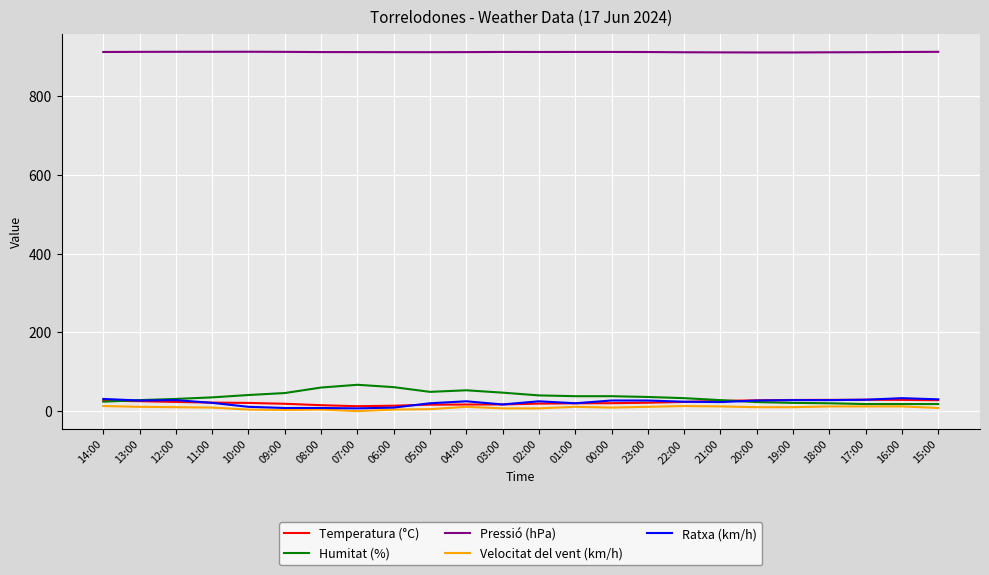

What is the highest value of the Ratxa (km/h) series?

33.0